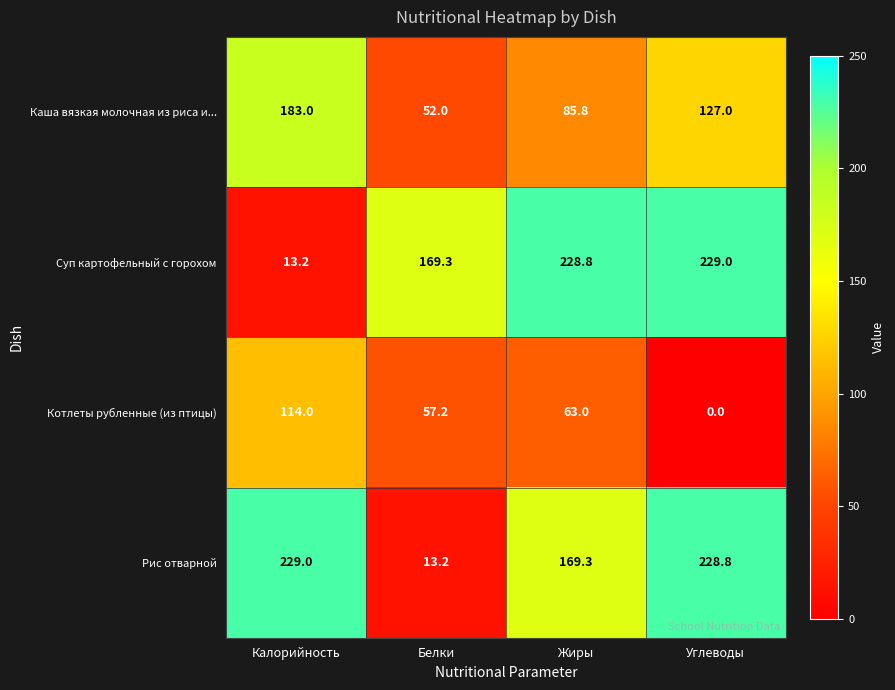

What is the difference between the maximum and minimum values in the Рис отварной series?

215.8